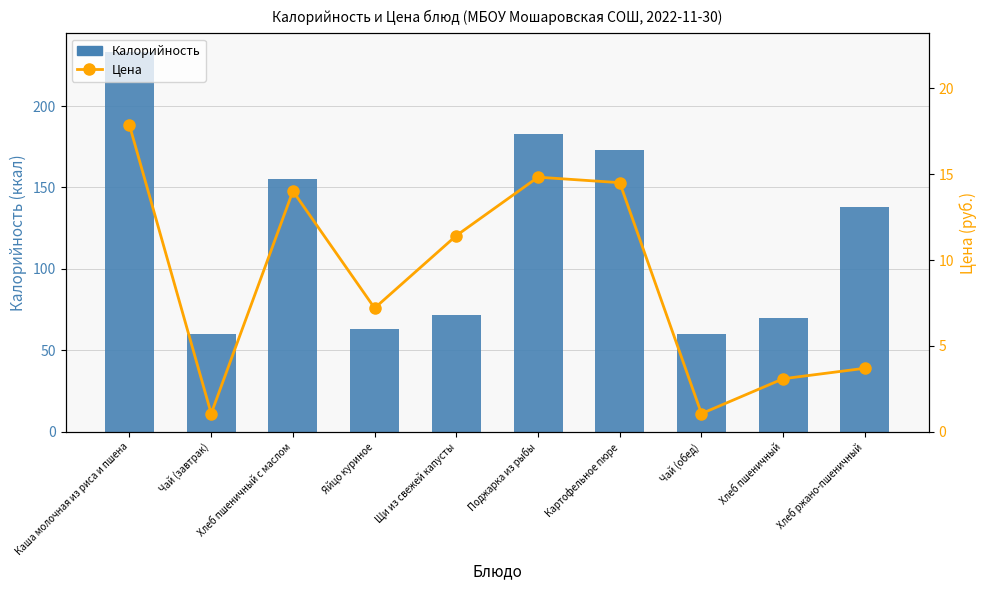

Reading right to left, extract all data points from this chart.

Калорийность: Хлеб ржано-пшеничный=137.9	Хлеб пшеничный=70.1	Чай (обед)=60.0	Картофельное пюре=172.9	Поджарка из рыбы=183.1	Щи из свежей капусты=71.8	Яйцо куриное=63.0	Хлеб пшеничный с маслом=155.0	Чай (завтрак)=60.0	Каша молочная из риса и пшена=233.0
Цена: Хлеб ржано-пшеничный=3.7	Хлеб пшеничный=3.1	Чай (обед)=1.1	Картофельное пюре=14.5	Поджарка из рыбы=14.8	Щи из свежей капусты=11.4	Яйцо куриное=7.2	Хлеб пшеничный с маслом=14.0	Чай (завтрак)=1.1	Каша молочная из риса и пшена=17.8